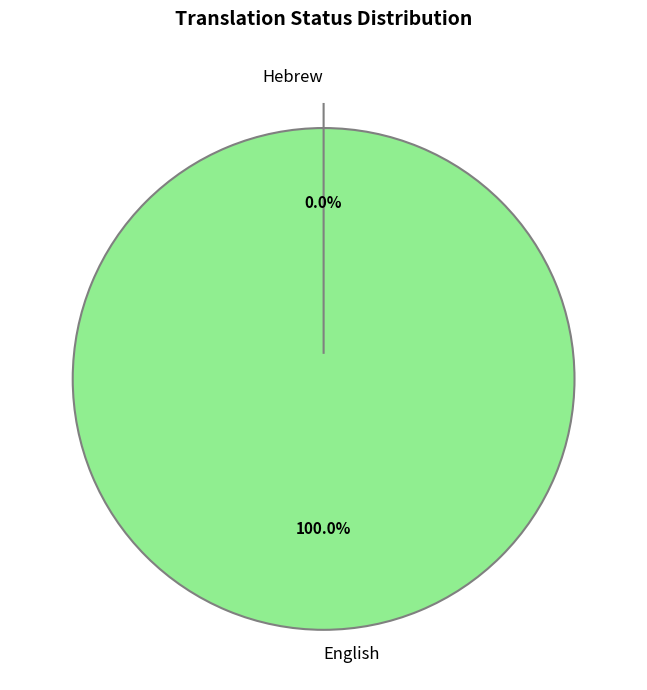

How many slices are in this pie chart?

2